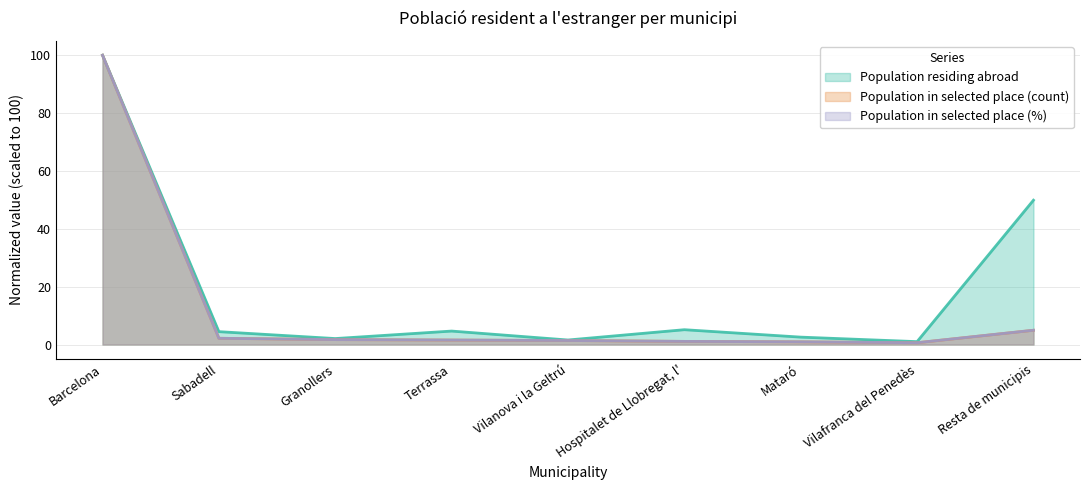

How many values in the Population in selected place (count) series are below 1?

2